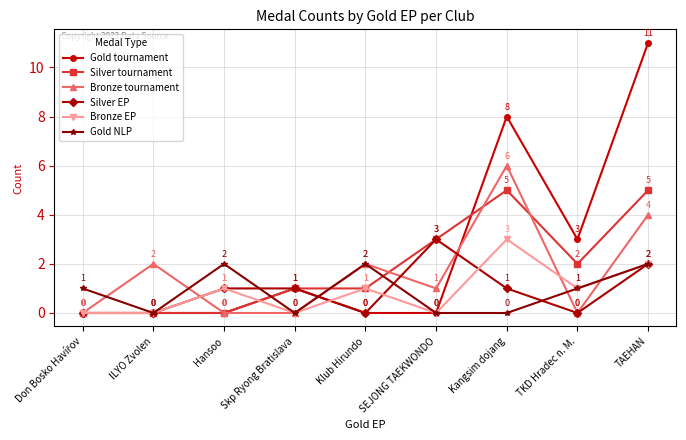

What position from the right is Kangsim dojang?

3